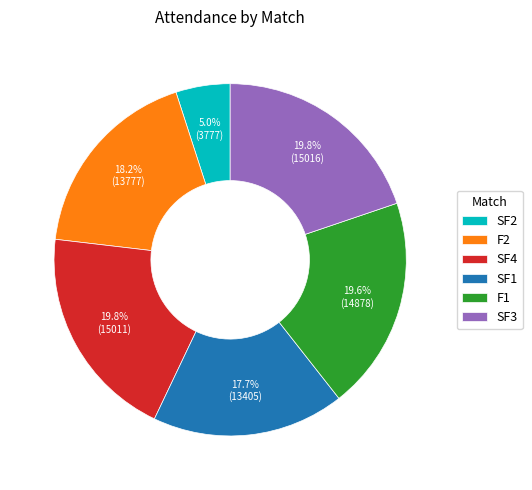

Which has a higher value, SF4 or SF1?

SF4